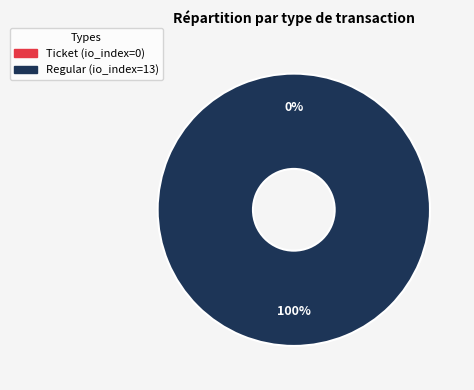

How many slices are in this pie chart?

2